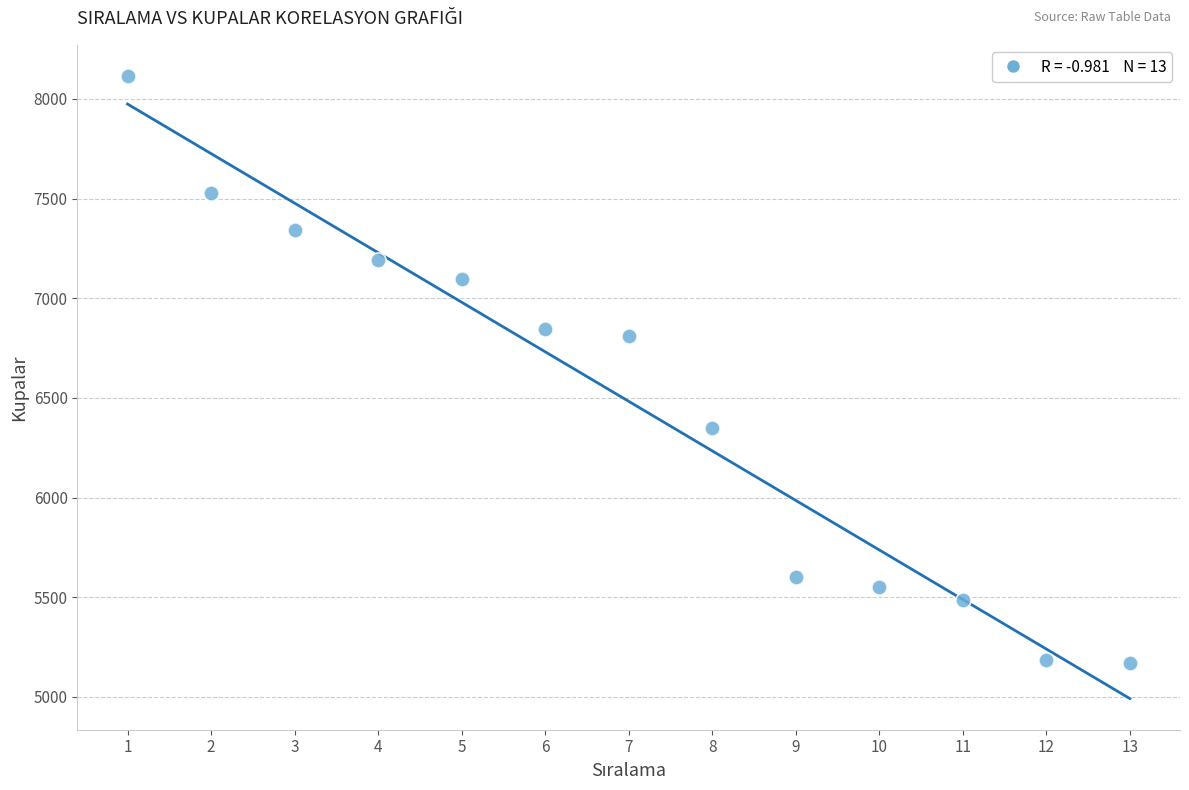

What is the range of Y values (max minus min)?

2945